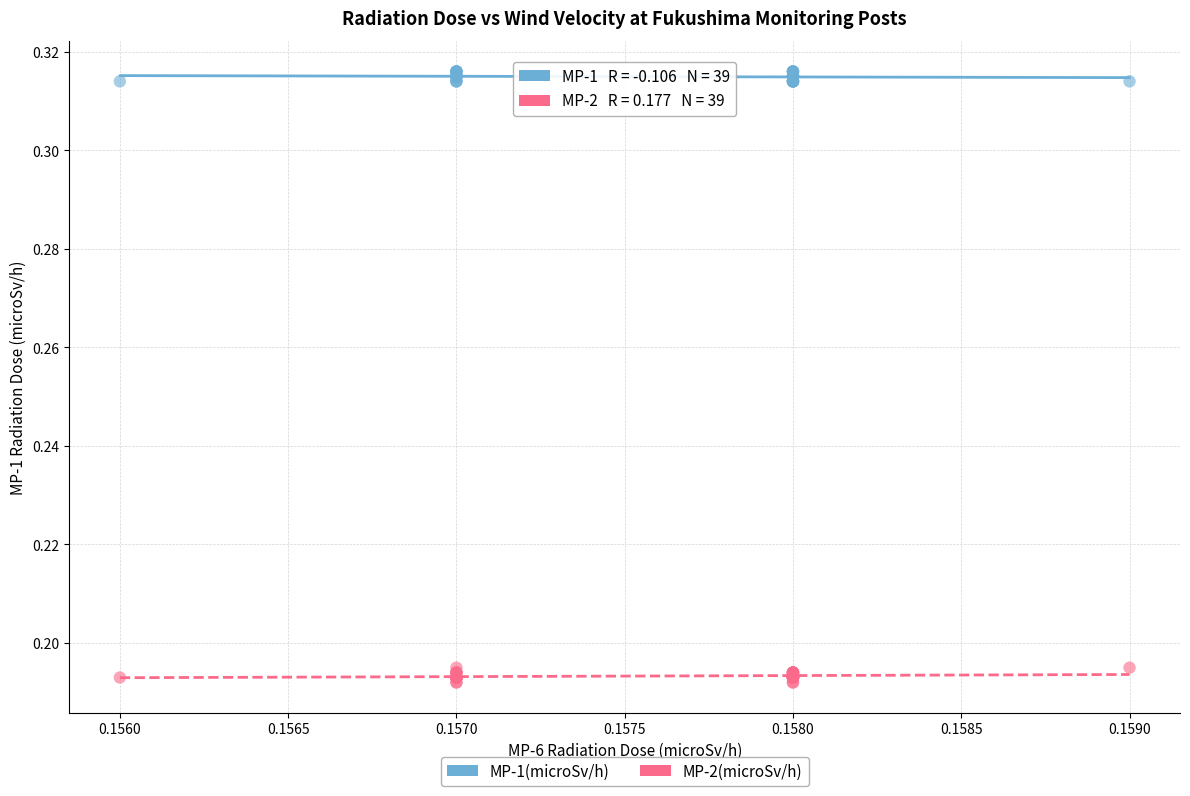

Which series contains the highest Y value?

MP-1(microSv/h)